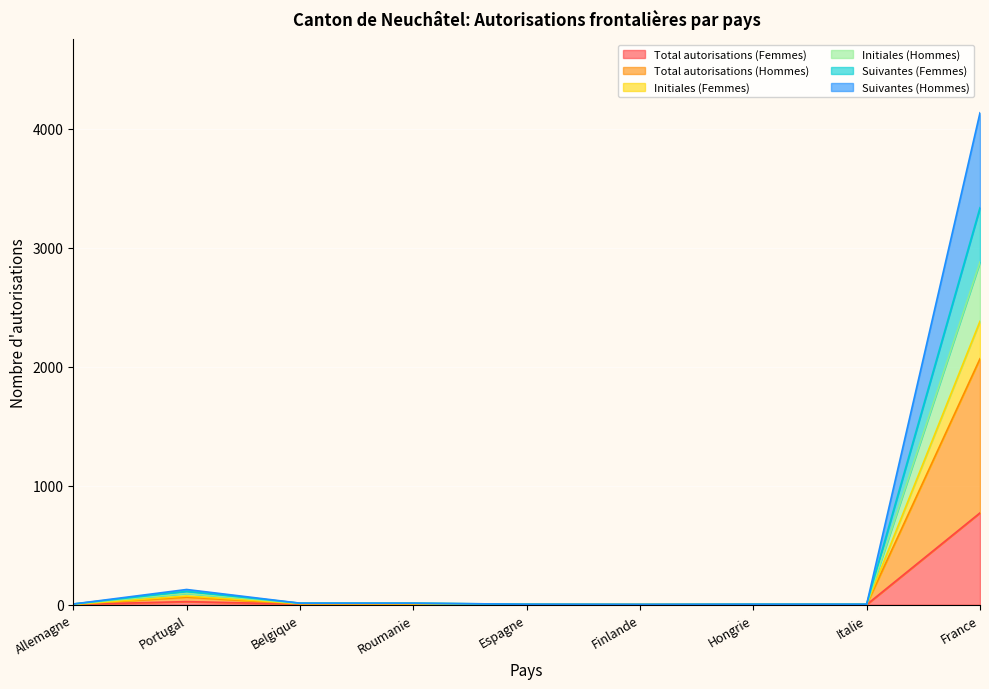

Which series changed the most between Hongrie and France?

Total autorisations (Hommes)